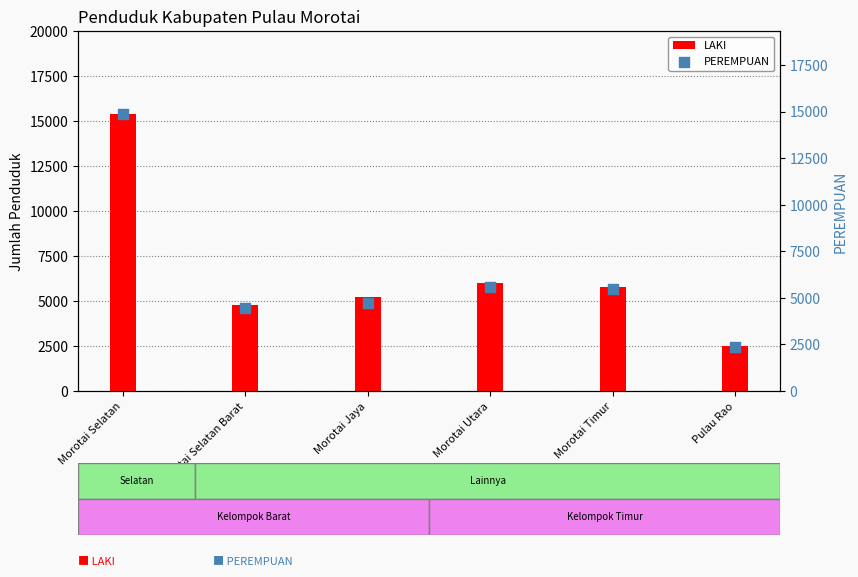

Is the value of PEREMPUAN at Morotai Timur greater than the value of LAKI at Morotai Utara?

No